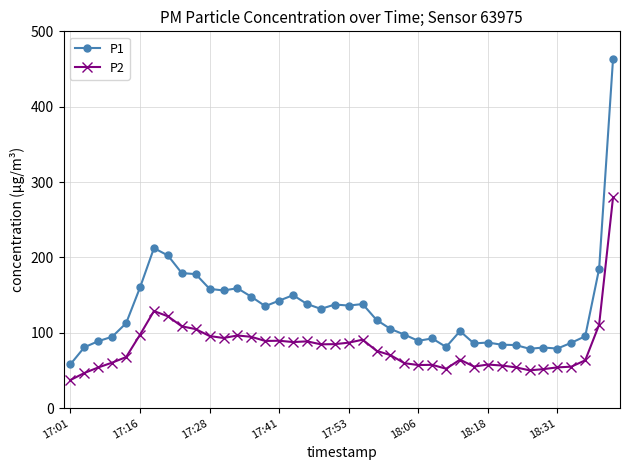

What is the value of the P1 point at the 14th from the left?

147.8